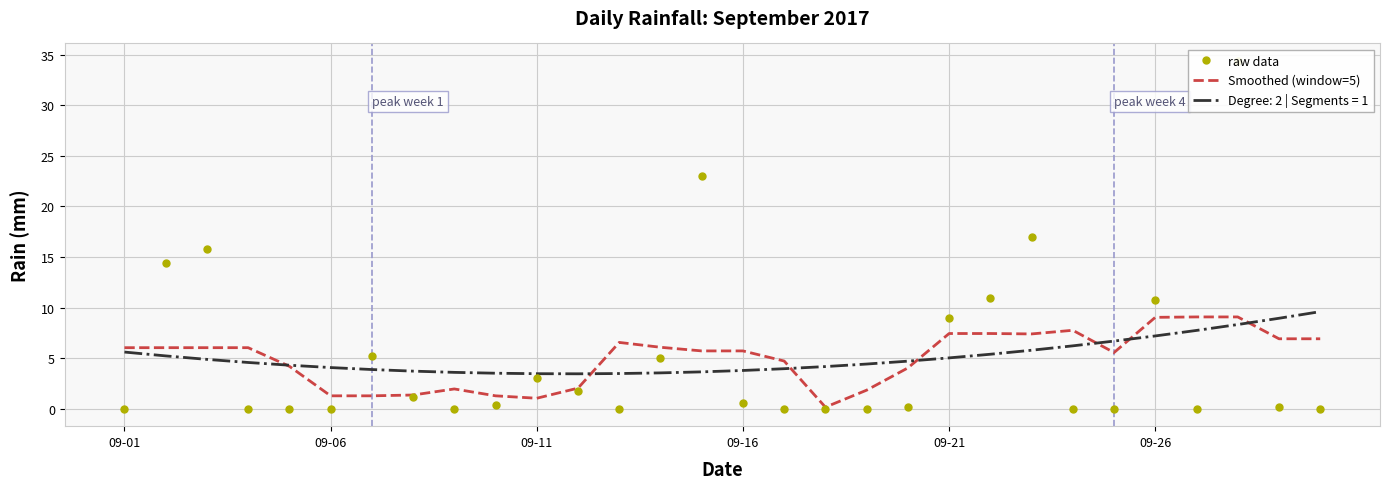

How many values in the Smoothed (window=5) series exceed 6?

15